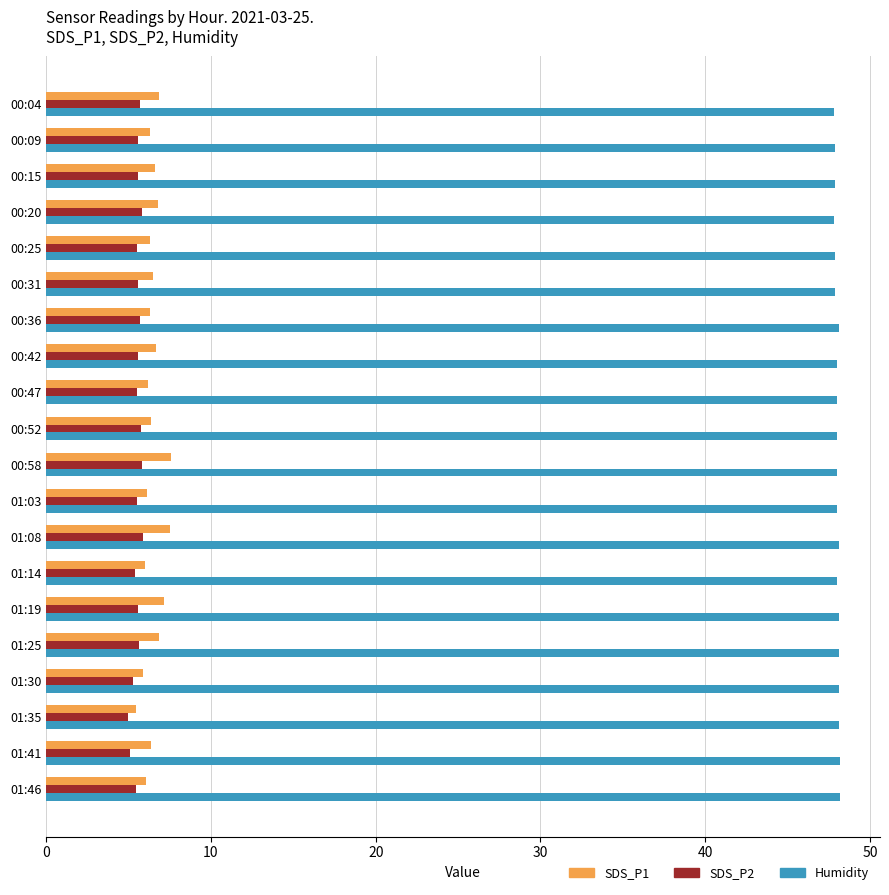

What is the minimum value for Humidity?

47.8